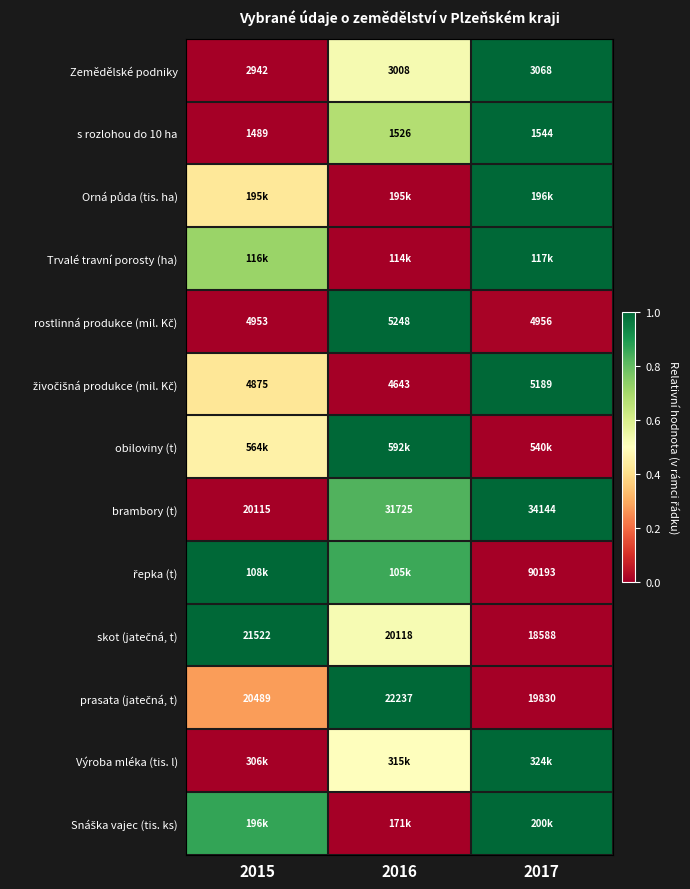

What is the difference between the maximum and minimum values in the skot (jatečná, t) series?

1.0